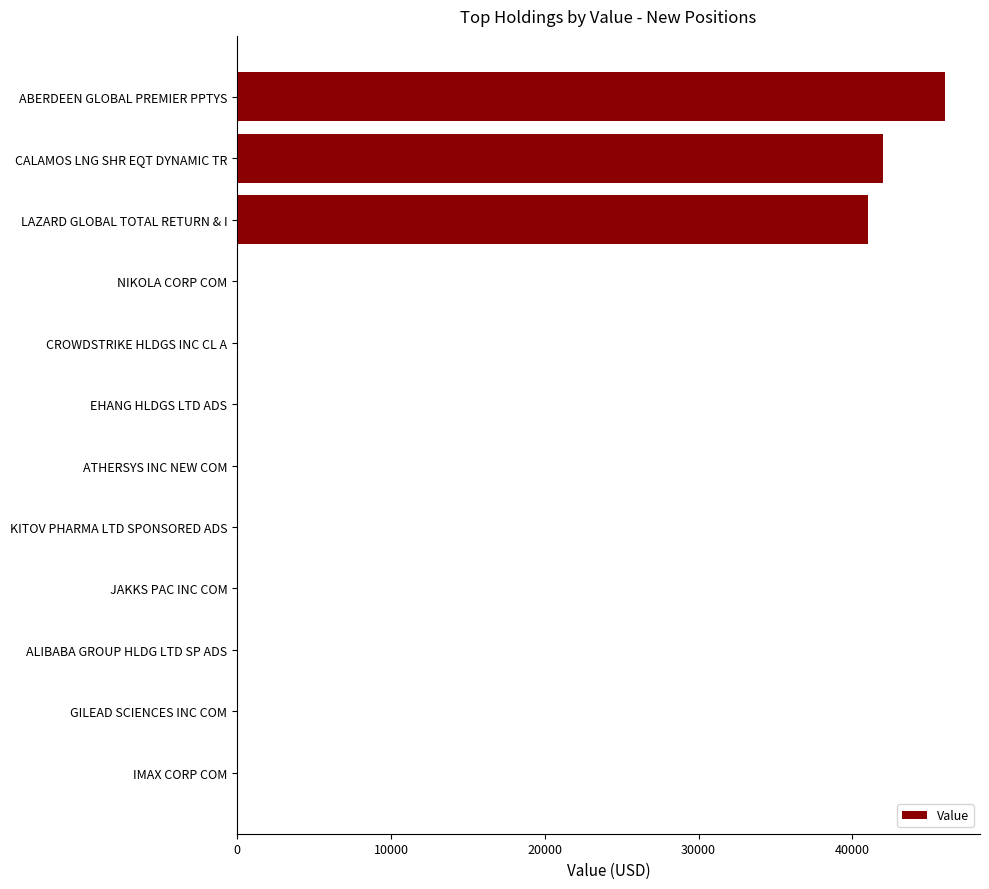

Count the number of data series in this chart.

1